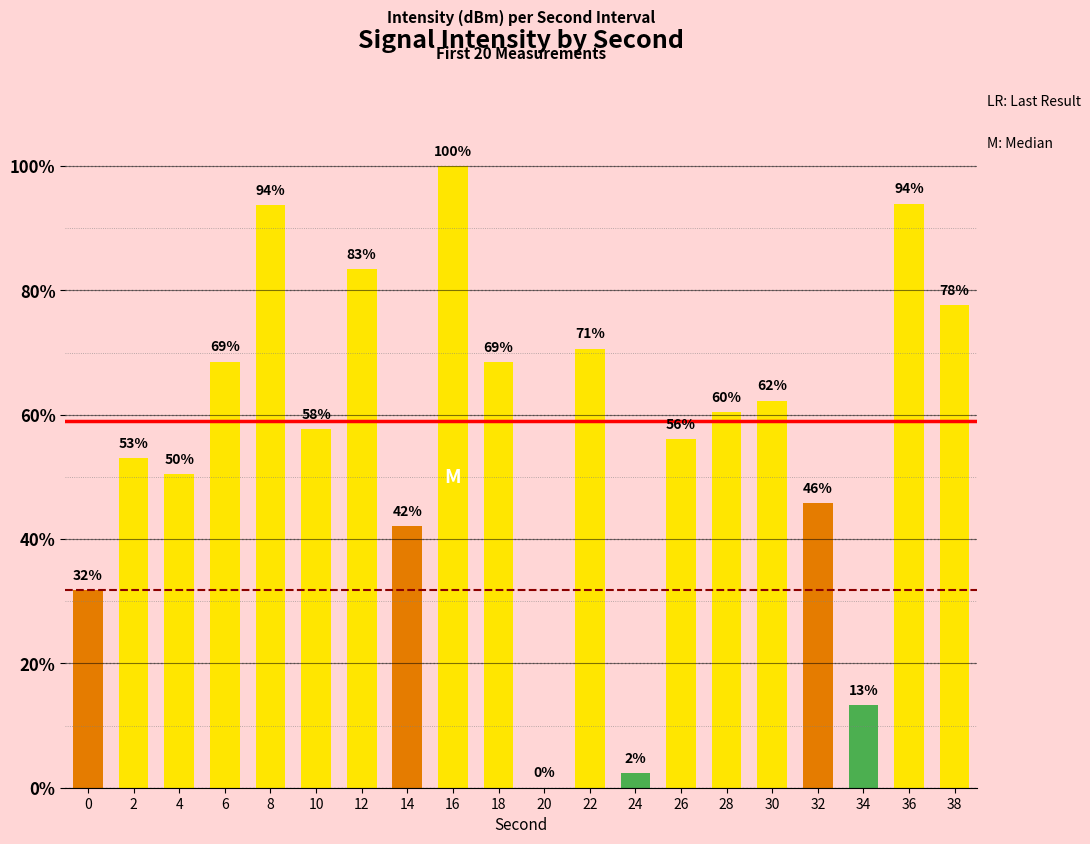

What is the greatest value displayed?

100.0